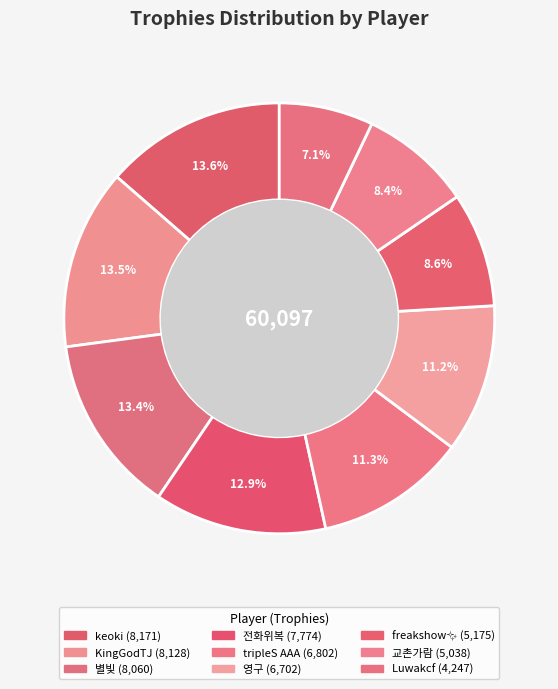

How many segments does this pie chart have?

9